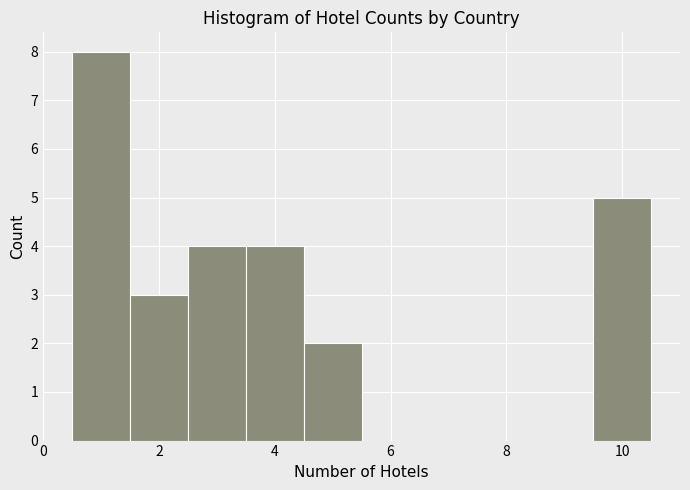

Over which range of the x-axis is the bar tallest?

0.5 to 1.5